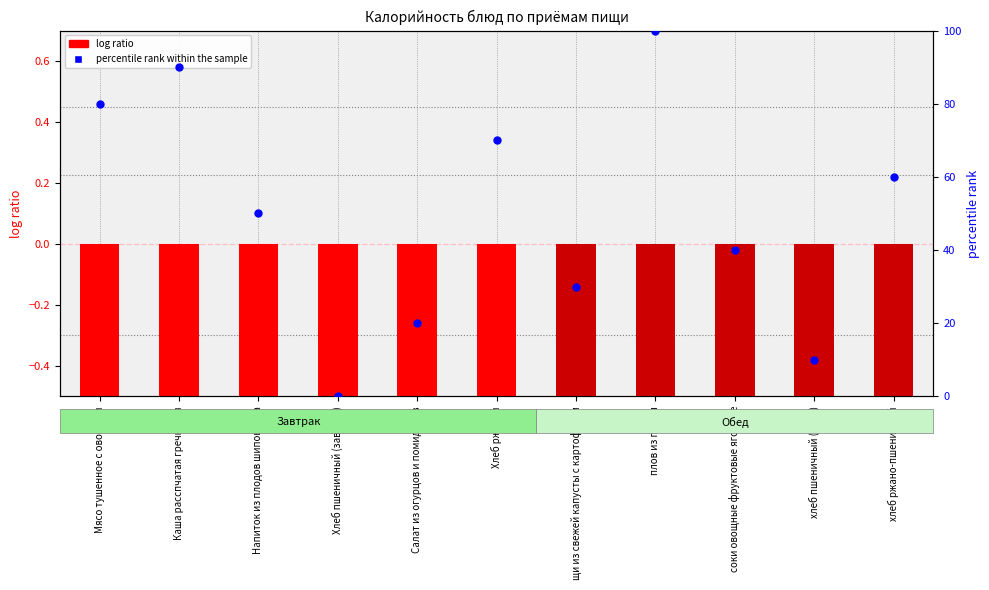

What is the total value across all series at Хлеб ржаной?

69.2